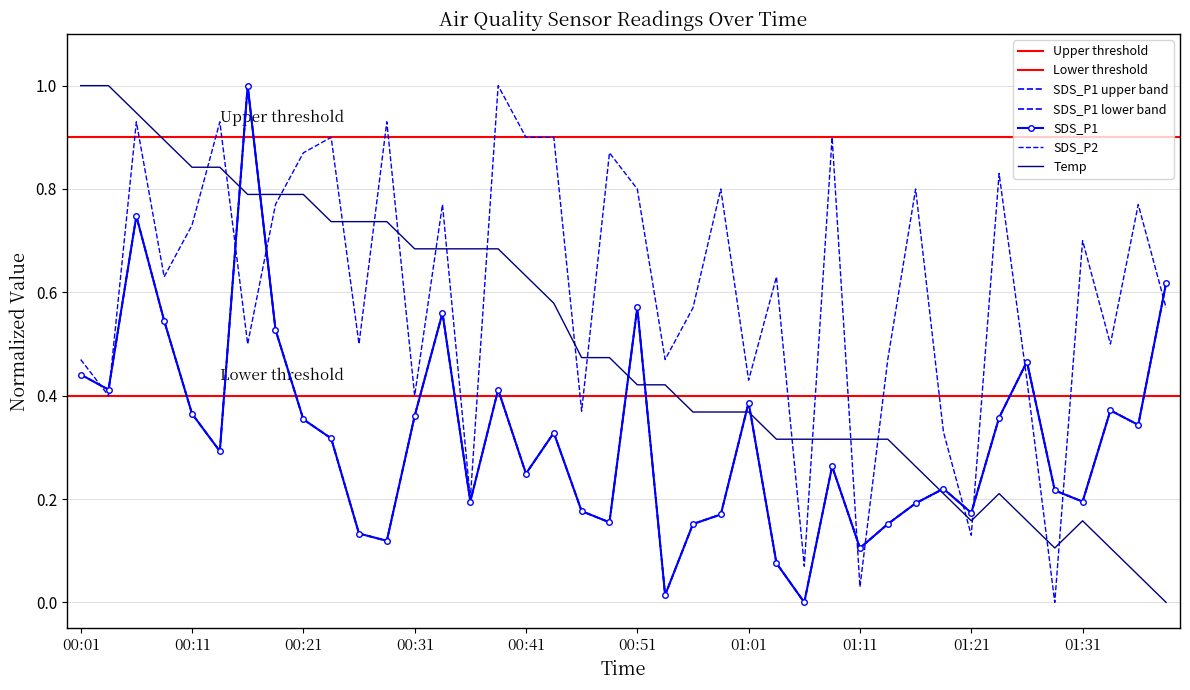

Is this an area chart (filled region under the line)?

No